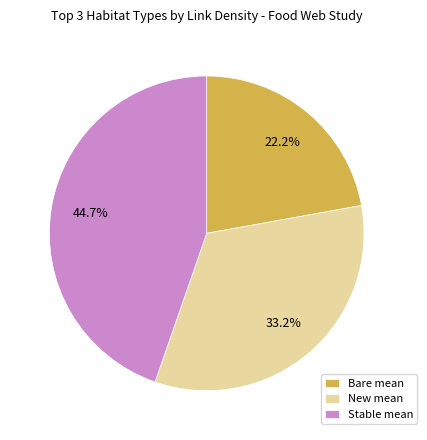

What is the ratio of the value at Bare mean to the value at New mean?

0.7